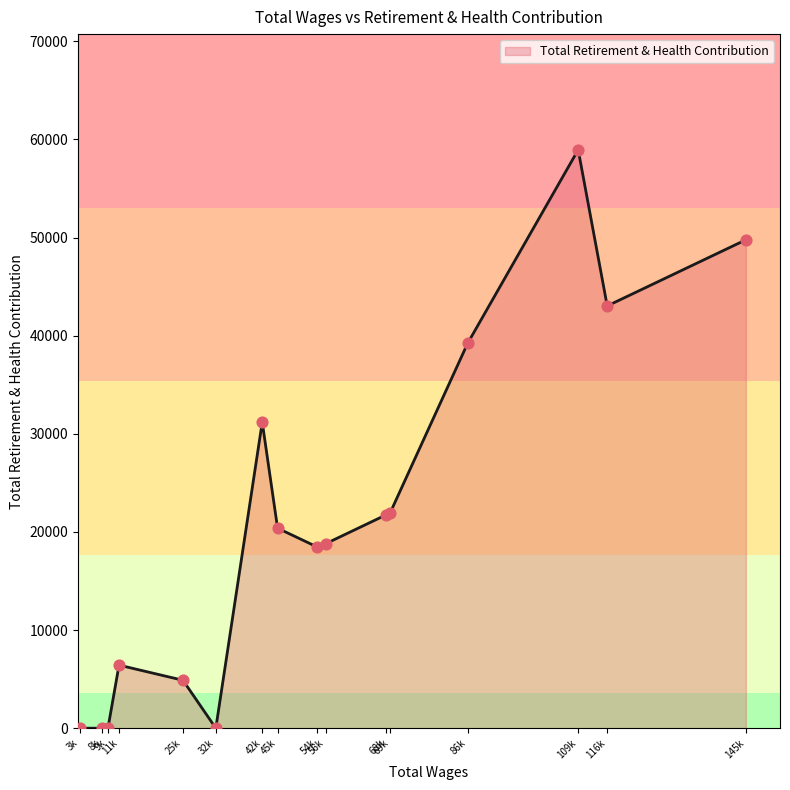

What is the difference between the maximum and minimum values?

58947